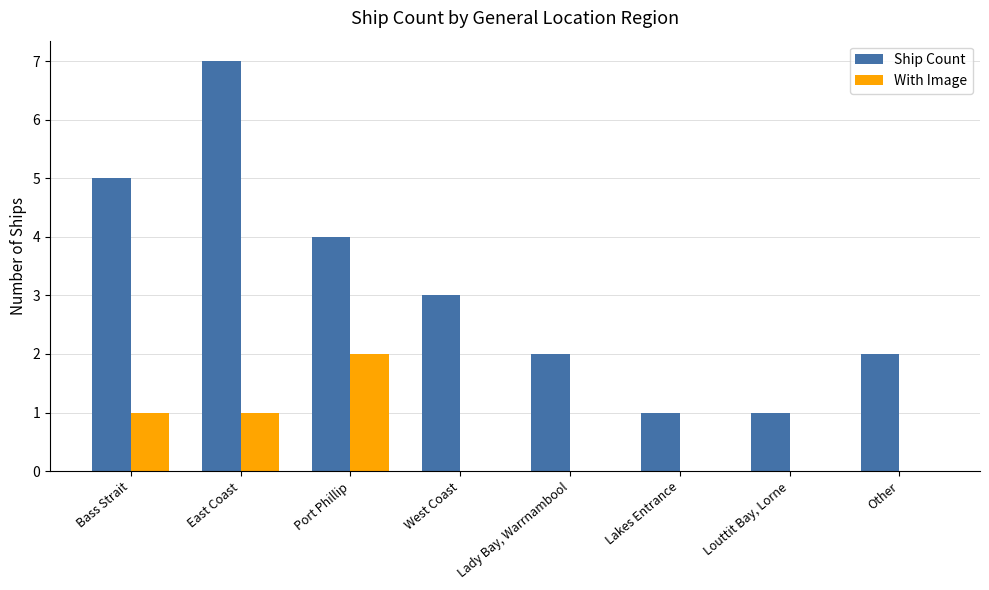

How many series are shown in this chart?

2